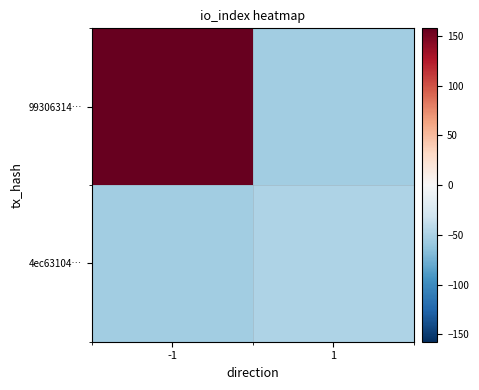

Which series has the largest total across all categories?

99306314…